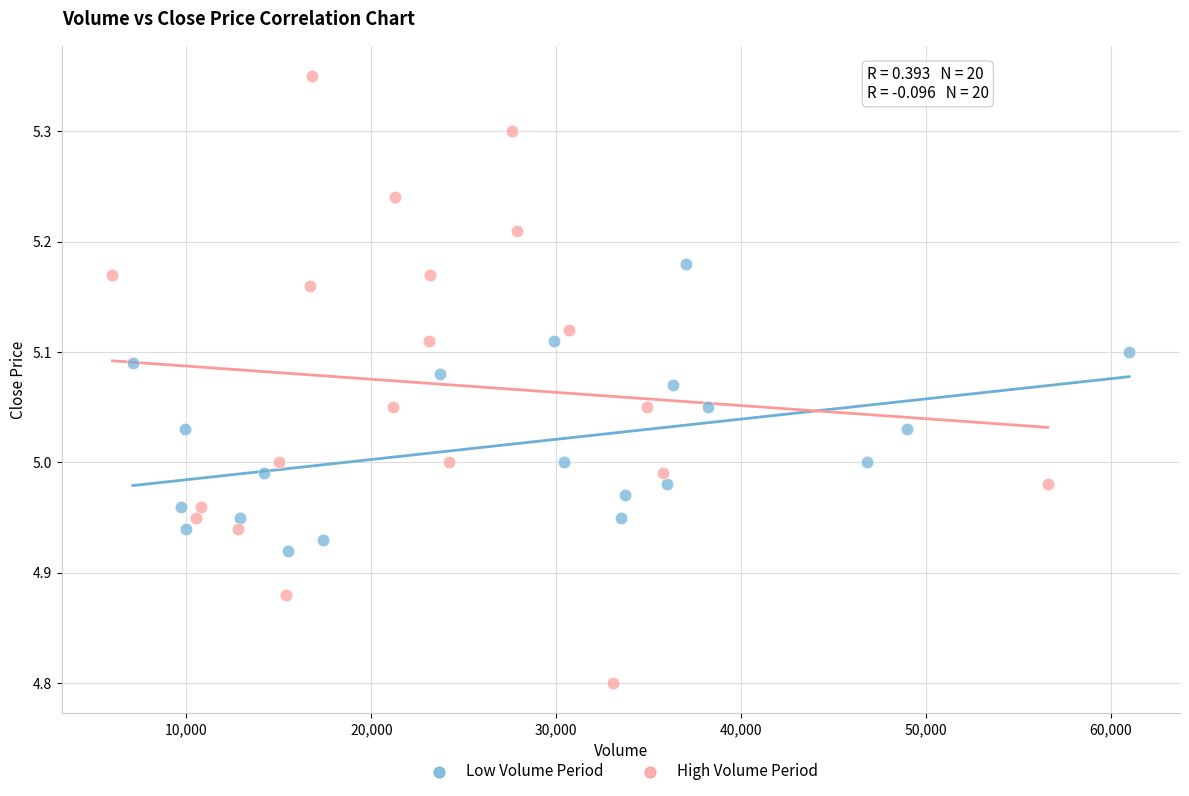

Which series reaches the maximum Y coordinate?

High Volume Period